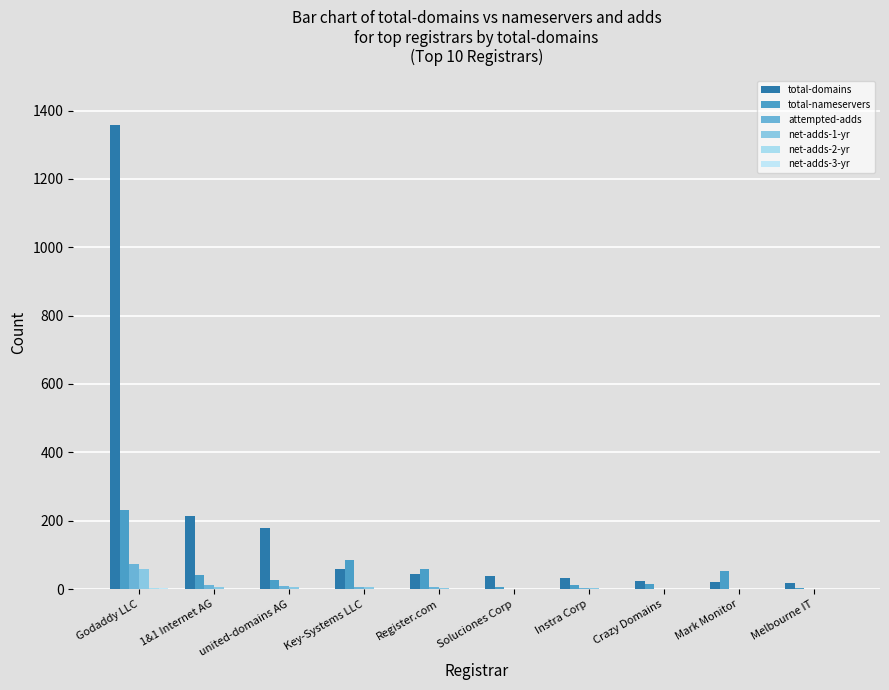

What is the sum of all total-domains values?

1984